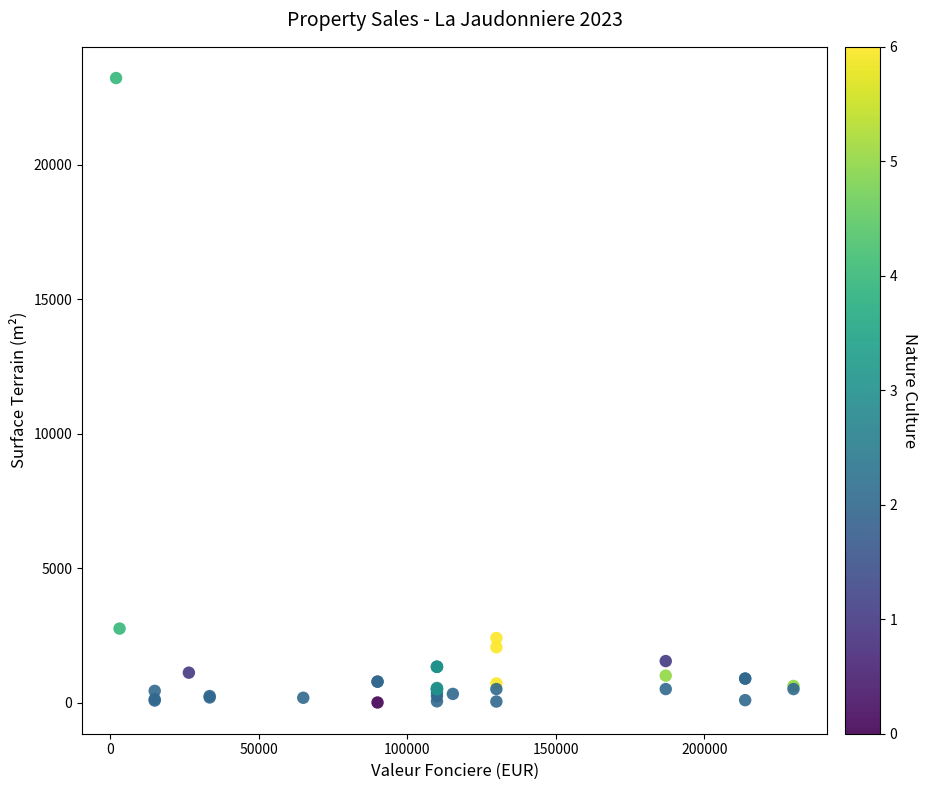

What Y value in the scatter plot is closest to 11615?

2750